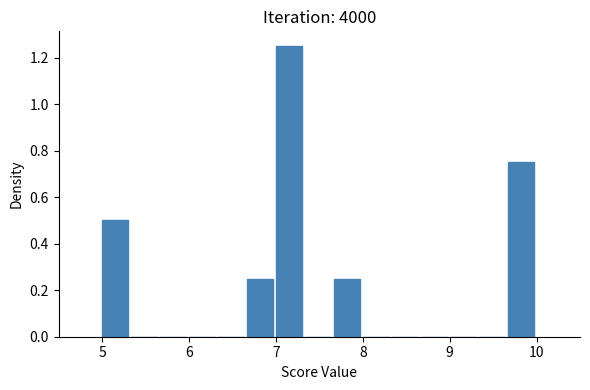

Read against the x-axis, roughly where is the centre of the tallest bar?

7.2